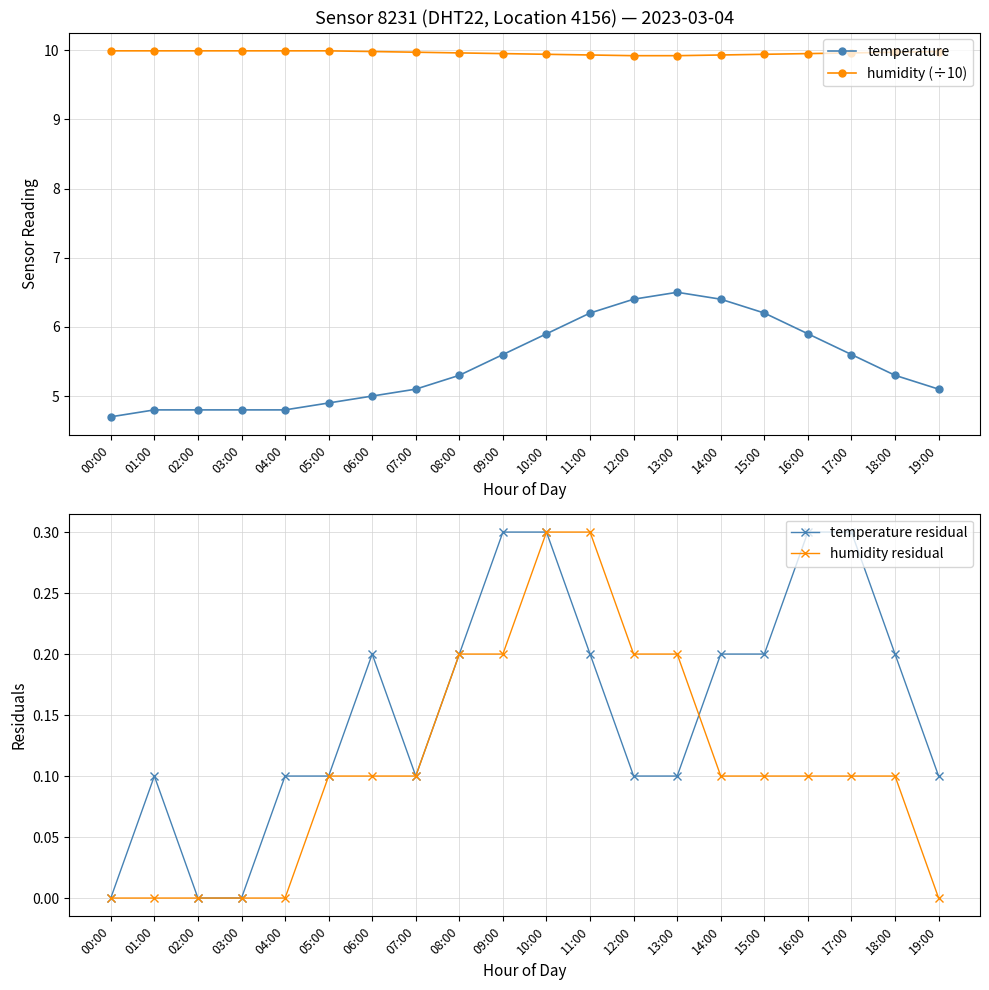

What is the average value of the humidity residual series?

0.1